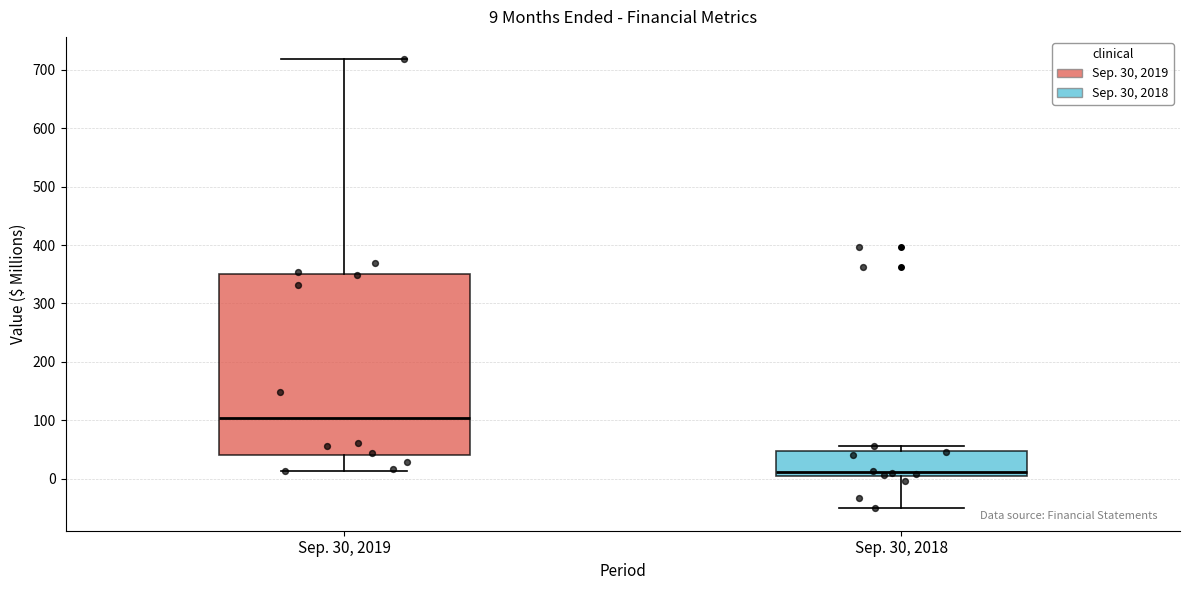

Which box is the tallest, from its lower edge to its upper edge?

Sep. 30, 2019